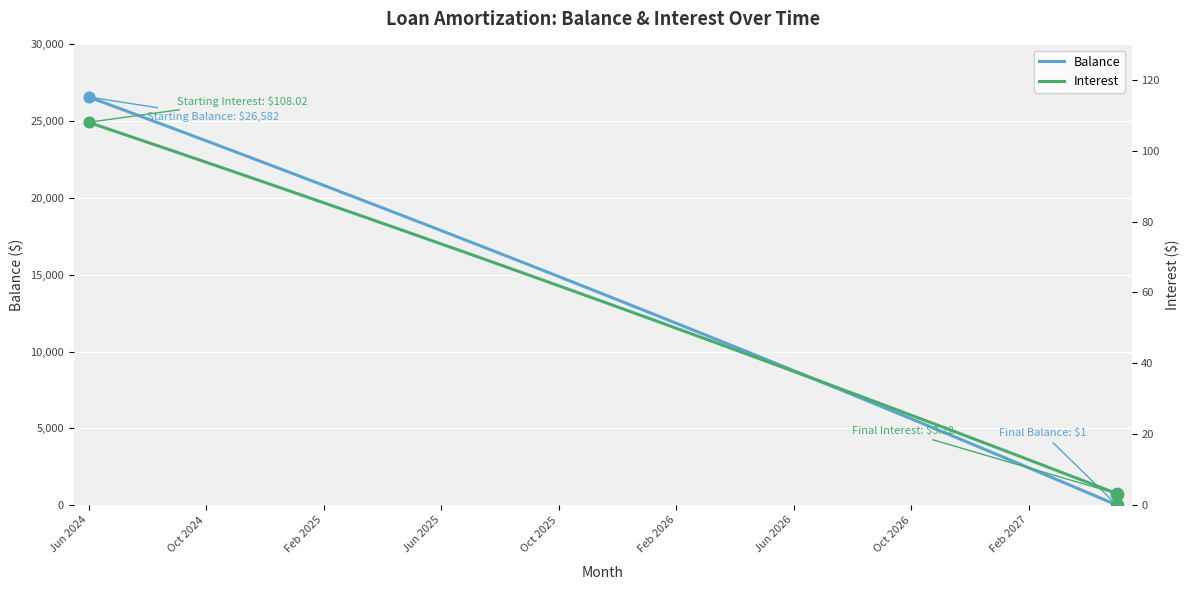

Which series has the widest spread of Y values?

Balance